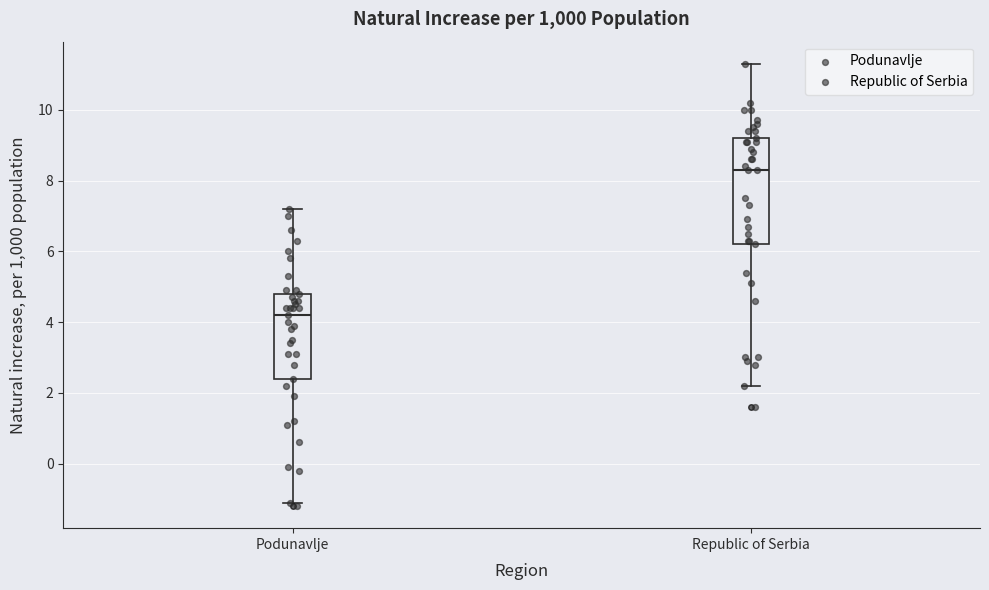

Reading left to right, transcribe this box plot: for each box, give where its median line is, the range the box spans, and where its two whiskers end, as read against the y-axis. The values are not printed on the chart, so give them approximately, as read against the axis.

Podunavlje: median 4.2, box 2.4 to 4.8, whiskers -1.0 to 7.2
Republic of Serbia: median 8.4, box 6.2 to 9.2, whiskers 2.2 to 11.4